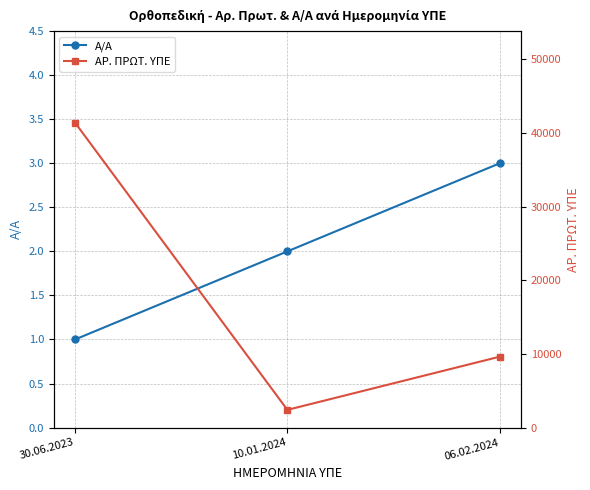

Does the chart display data point markers on the line(s)?

Yes